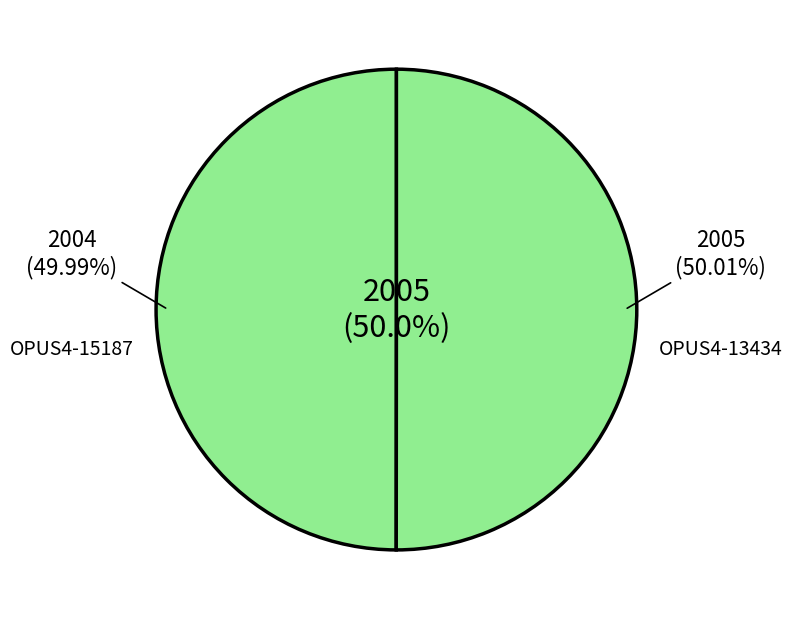

What is the largest slice in the pie chart?

OPUS4-13434